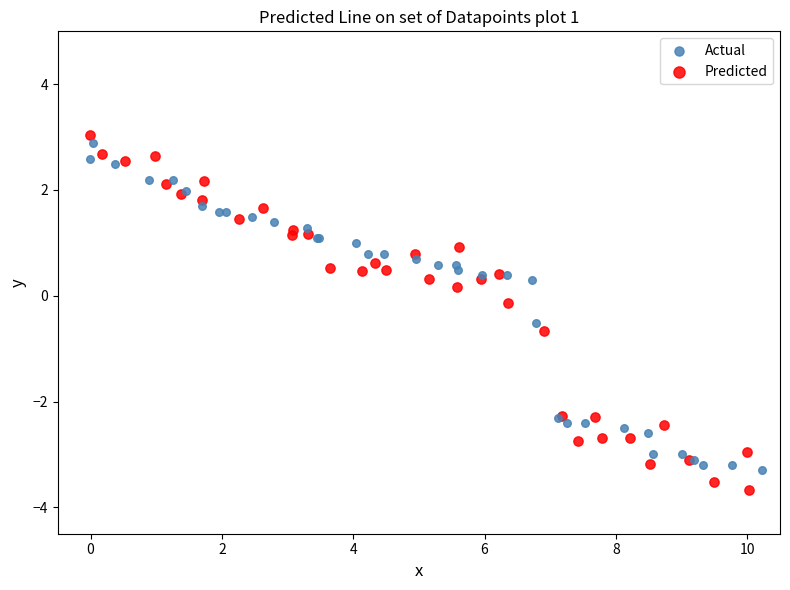

Which series contains the lowest Y value?

Predicted